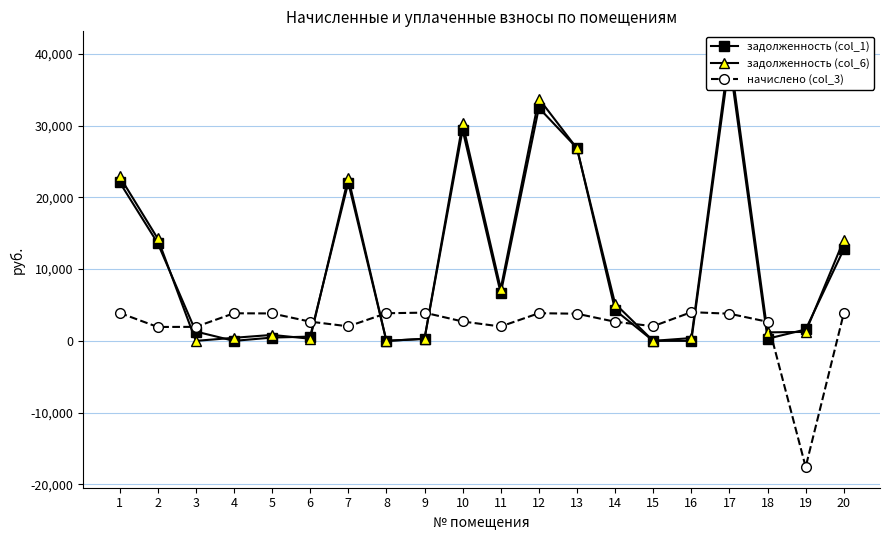

At 20, list the series in order from smallest to largest.

начислено (col_3), задолженность (col_1), задолженность (col_6)